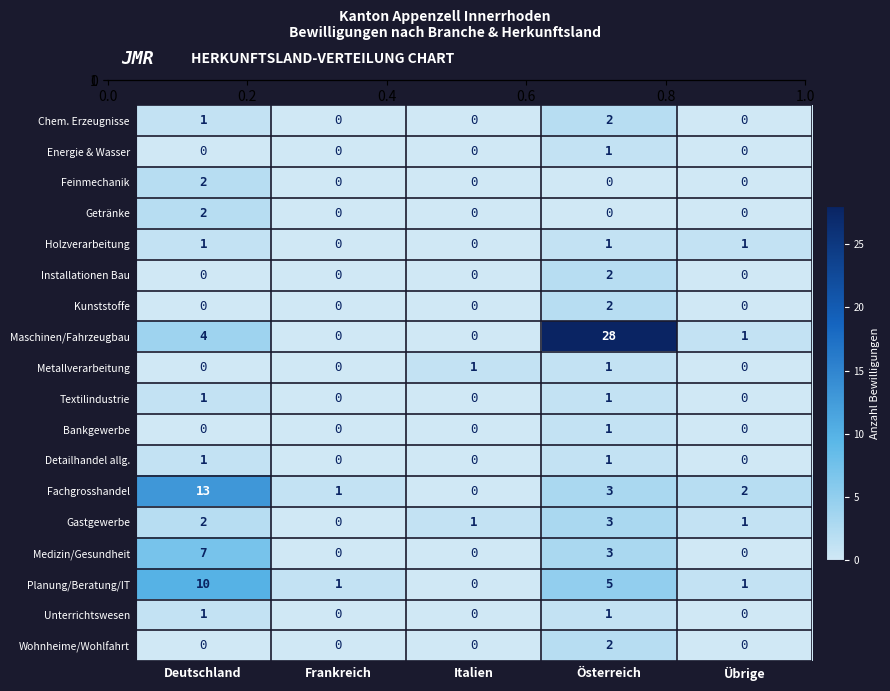

Which series has the largest total across all categories?

Maschinen/Fahrzeugbau